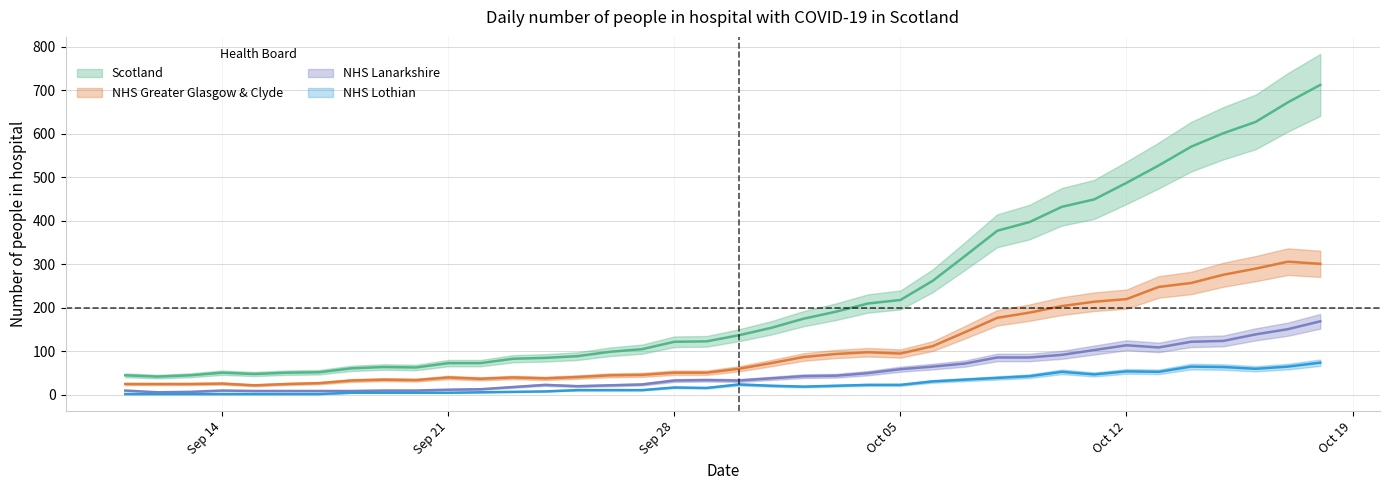

Which series has the largest total across all categories?

Scotland